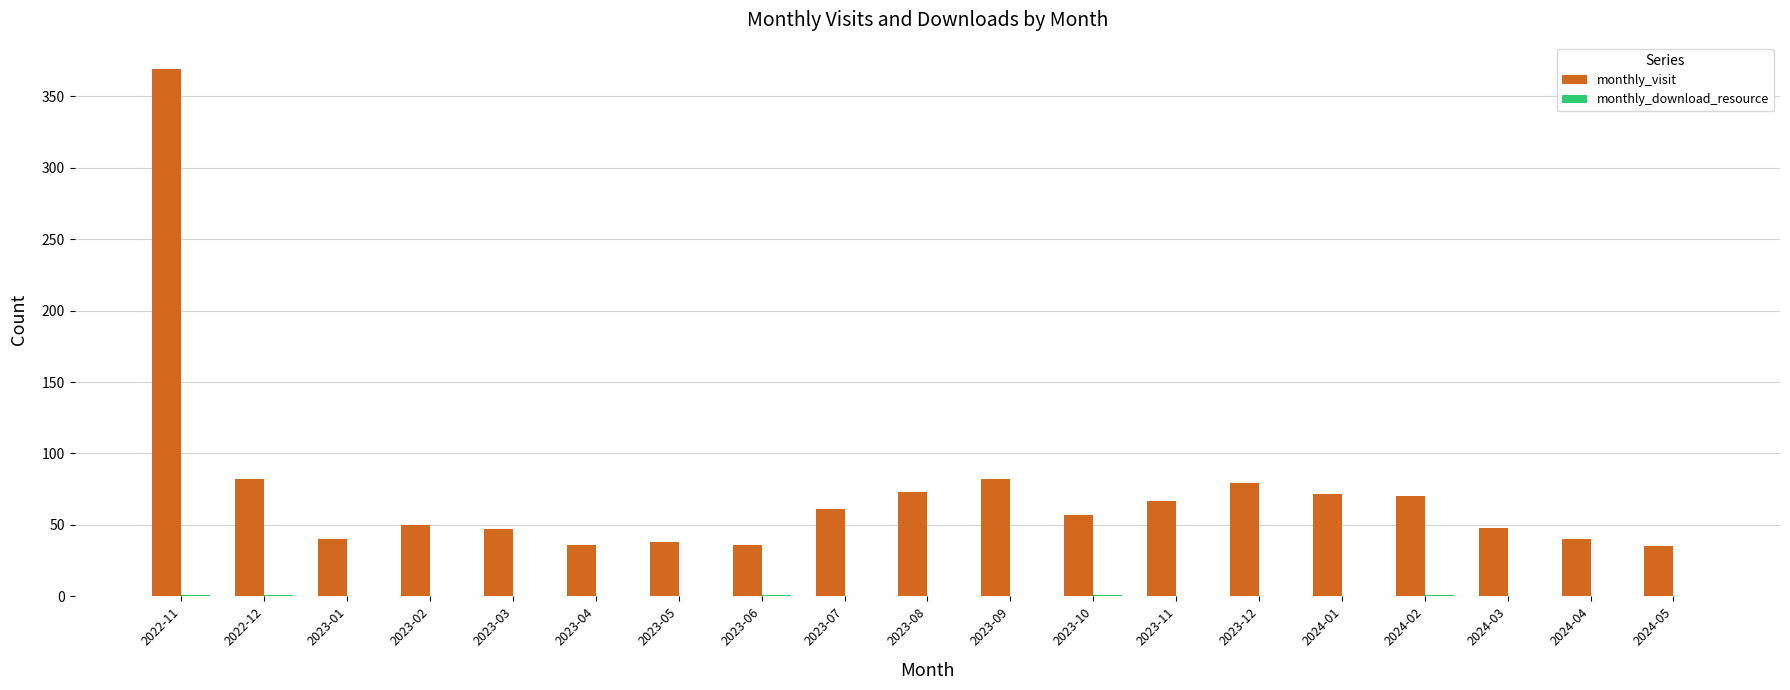

The monthly_visit series shows 17 at 2023-11. True or false?

False